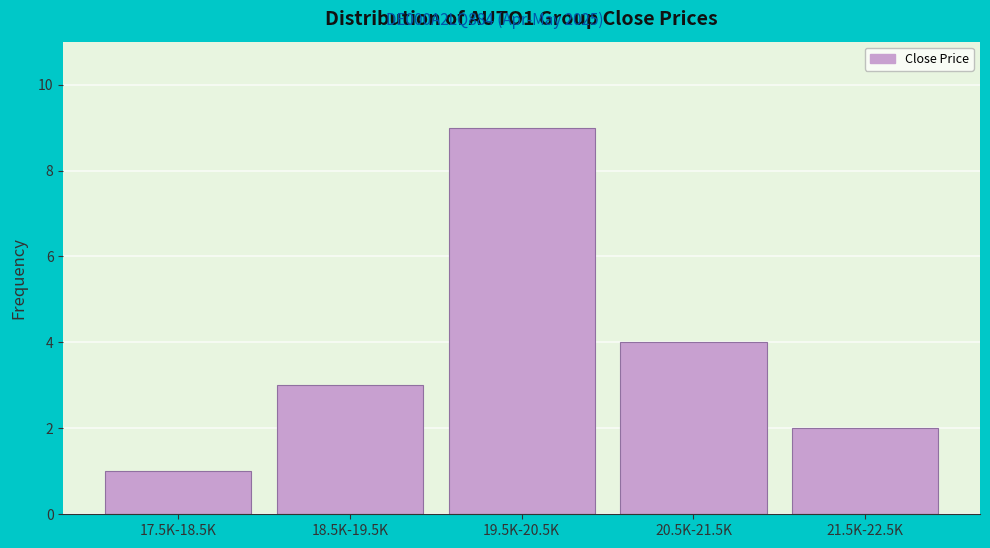

Reading left to right, extract all data points from this chart.

17.5K-18.5K=1	18.5K-19.5K=3	19.5K-20.5K=9	20.5K-21.5K=4	21.5K-22.5K=2